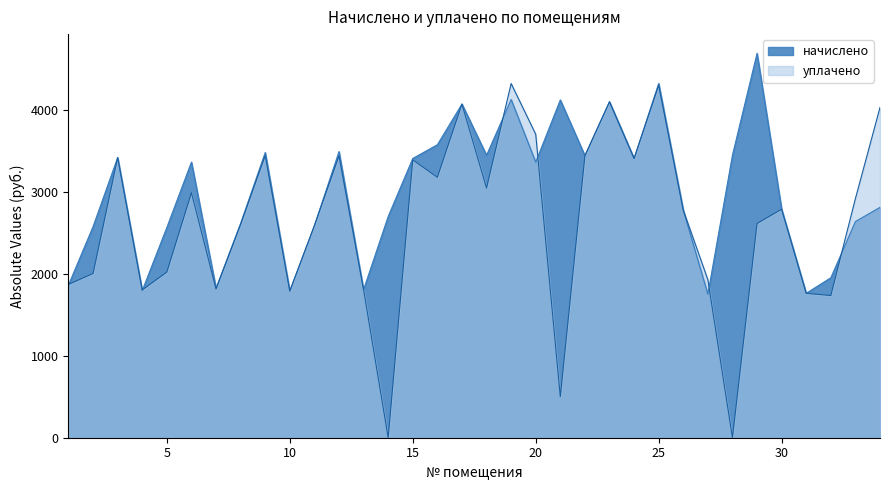

The уплачено series shows 3057.3 at 7. True or false?

False